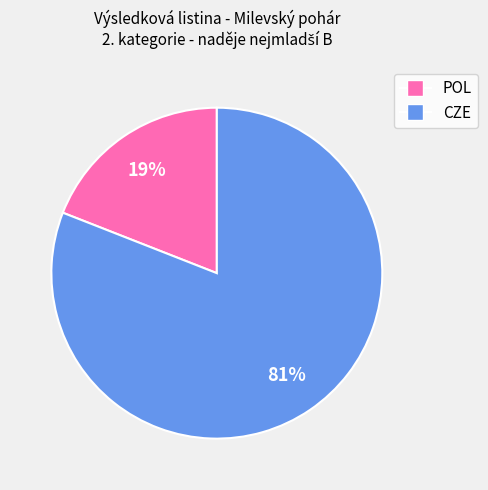

Count the number of slices in the pie.

2